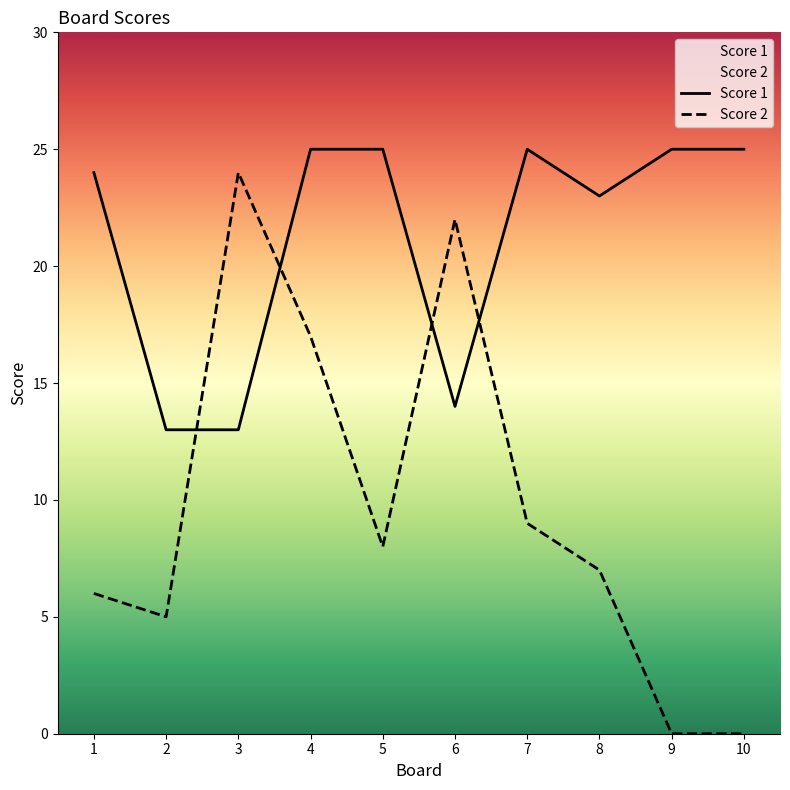

Is the value of Score 1 at 6 greater than the value of Score 2 at 5?

Yes